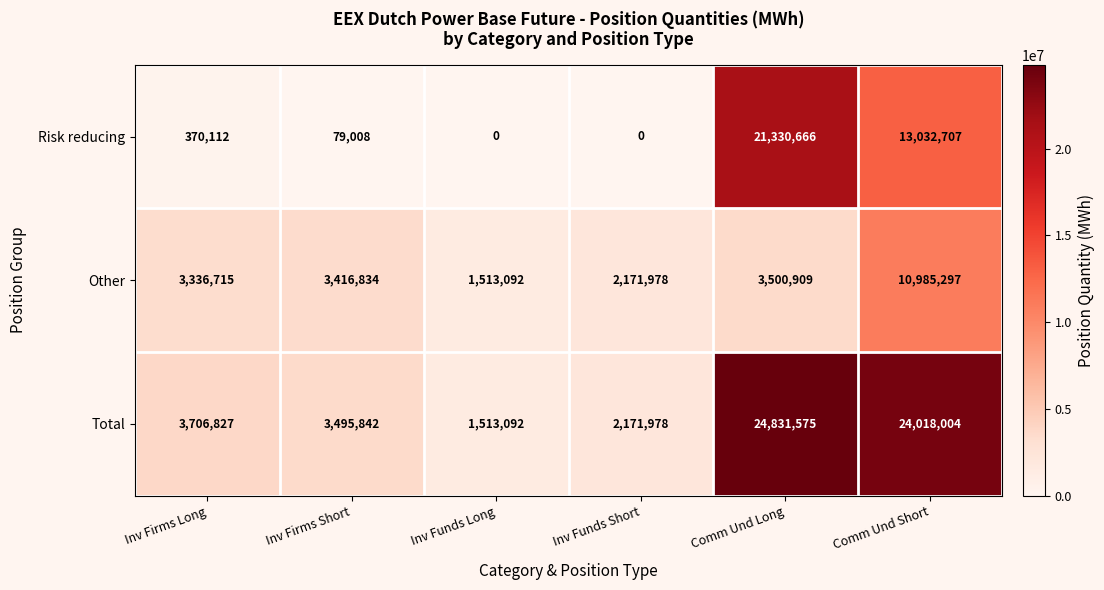

Read the Total value at Comm Und Long, to the nearest 50.

24831600